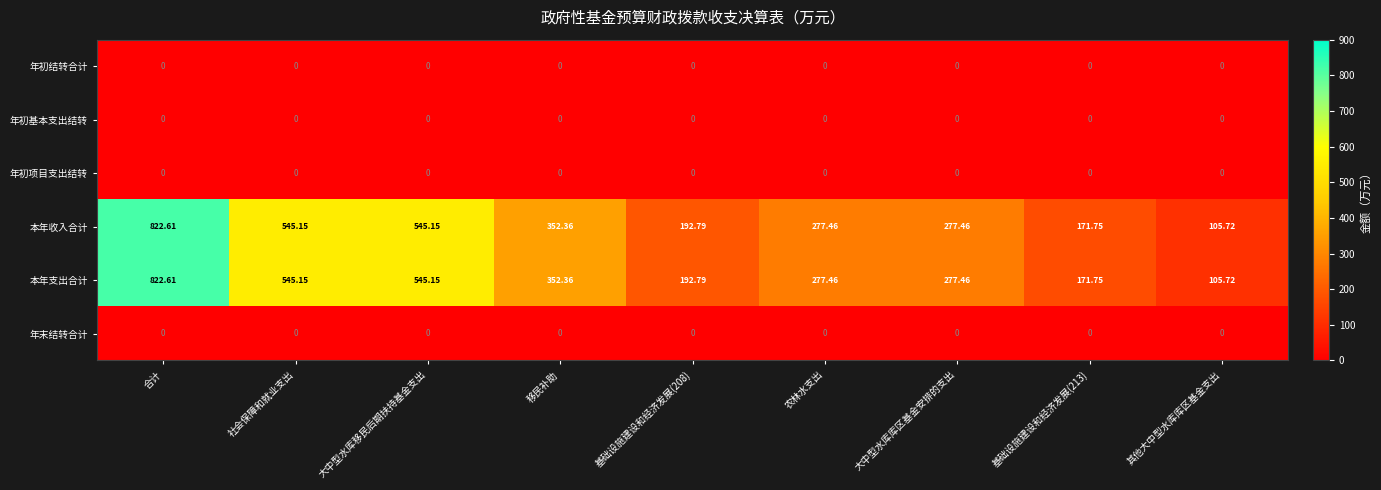

At which category is the sum across all series the highest?

合计